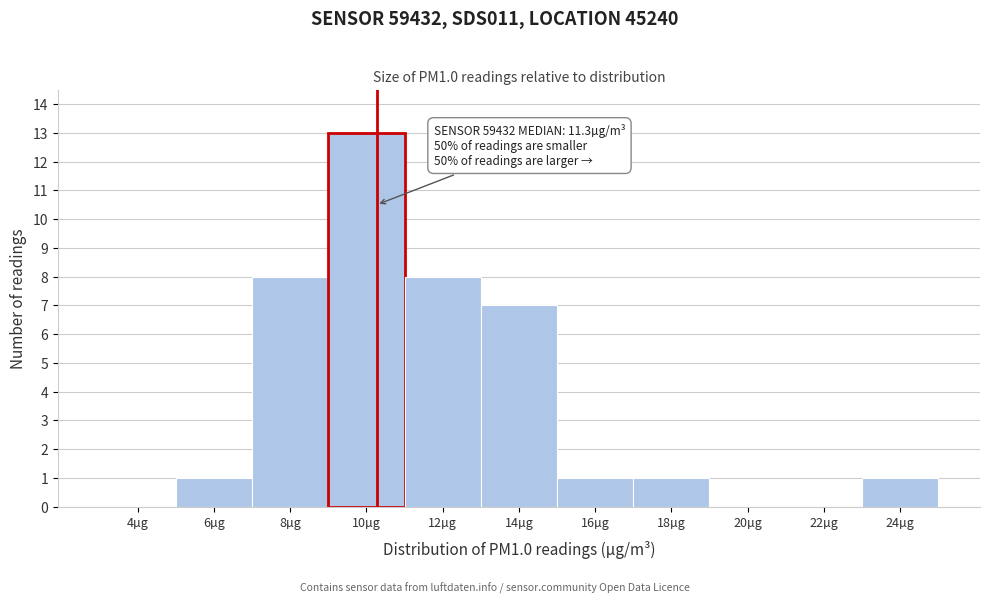

Reading left to right, extract all data points from this chart.

4µg=0	6µg=1	8µg=8	10µg=13	12µg=8	14µg=7	16µg=1	18µg=1	20µg=0	22µg=0	24µg=1